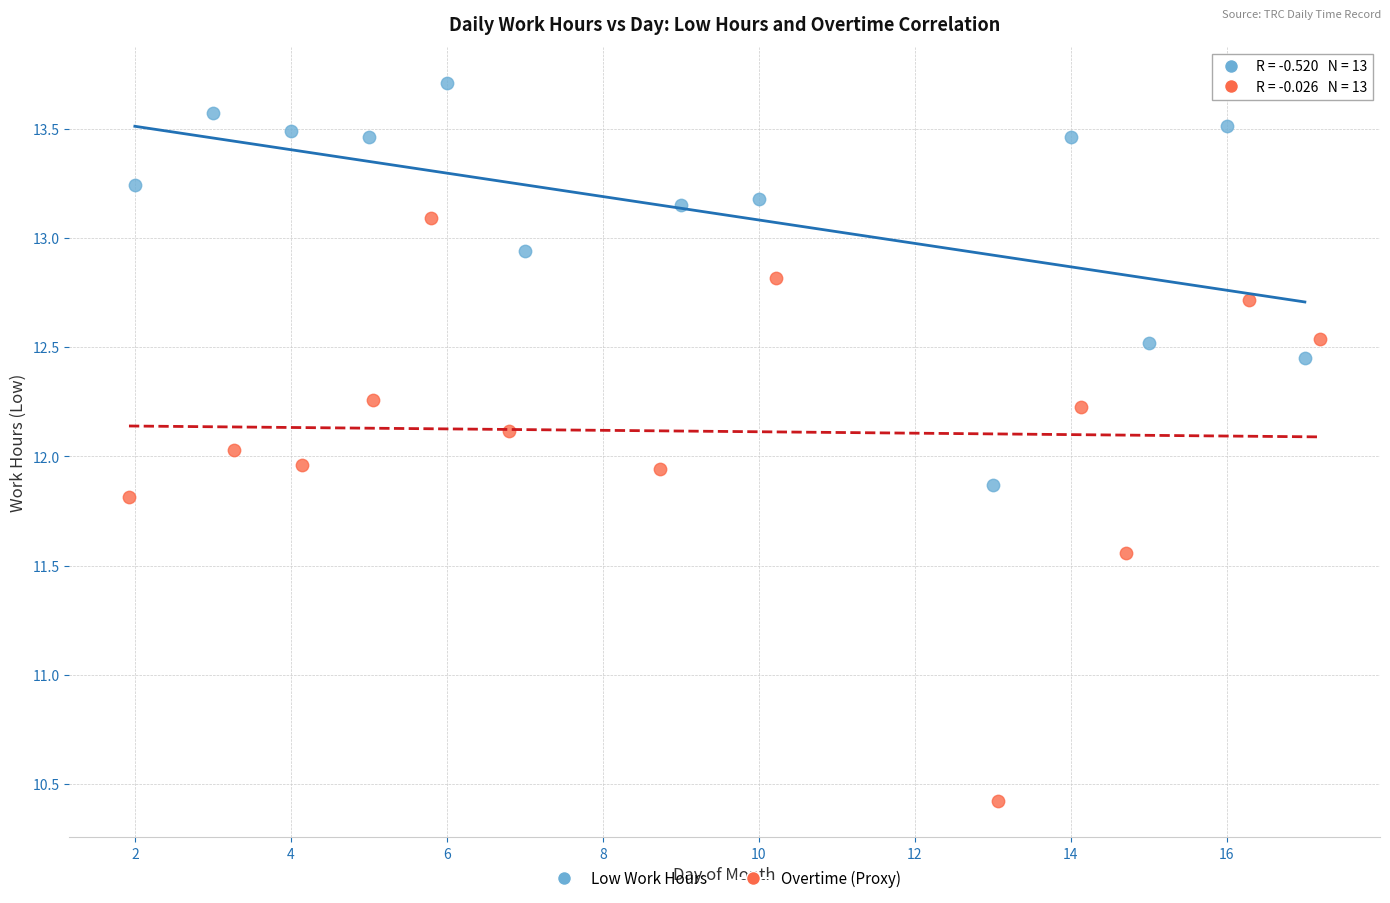

Which series reaches the minimum Y coordinate?

Overtime (Proxy)